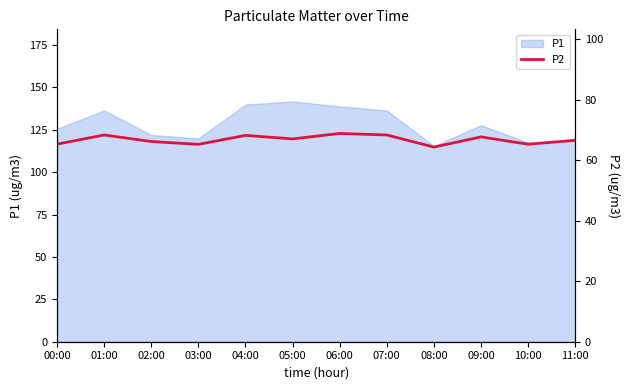

What is the maximum value for P1?

141.7